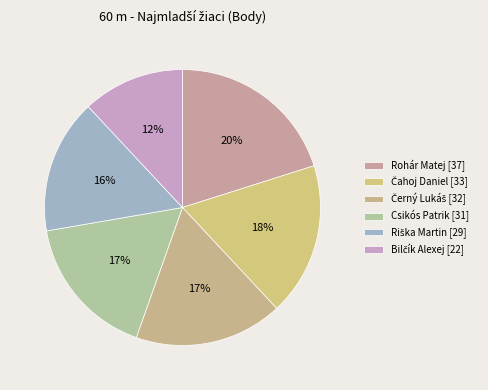

What is the largest slice in the pie chart?

Rohár Matej